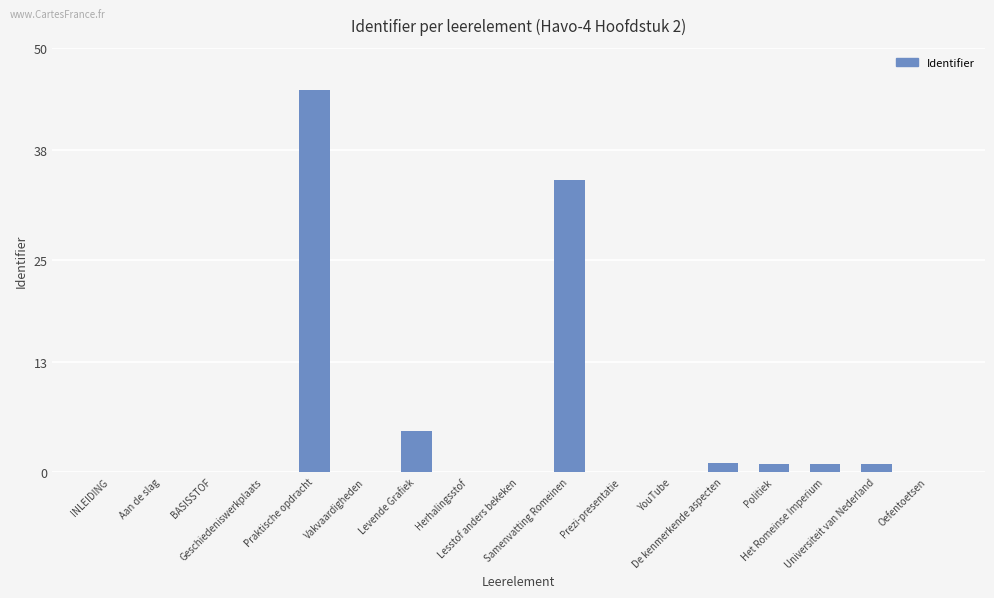

What is the maximum value shown in the chart?

45.0